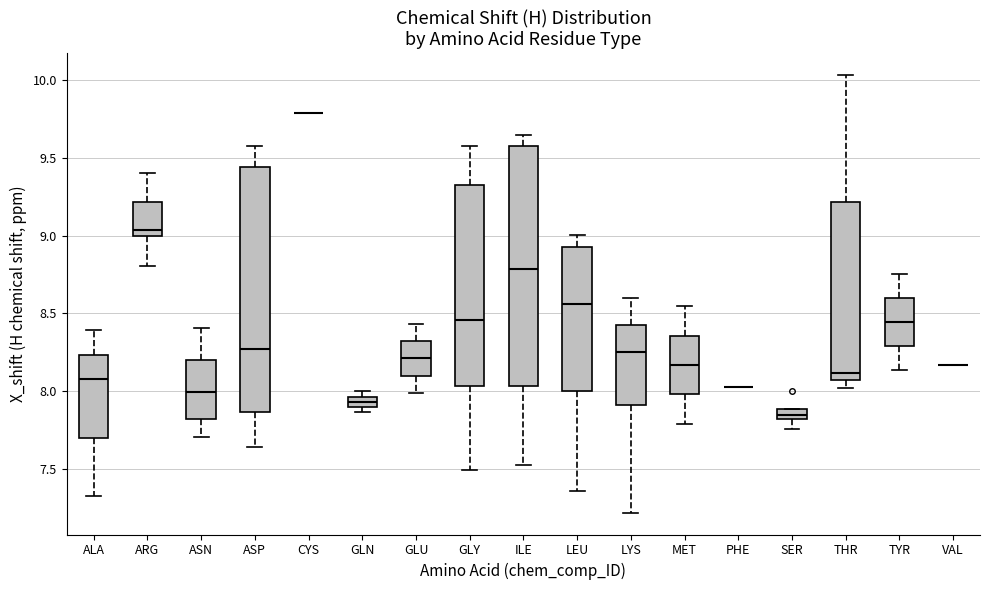

Where is the upper edge of the box for THR on the y-axis? The values are not printed on the chart, so give them approximately, as read against the axis.

9.20